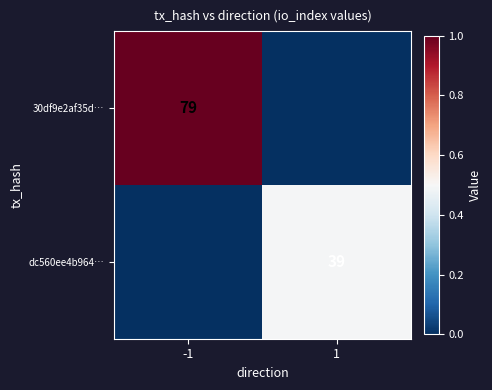

The dc560ee4b964… series shows 39 at 1. True or false?

True